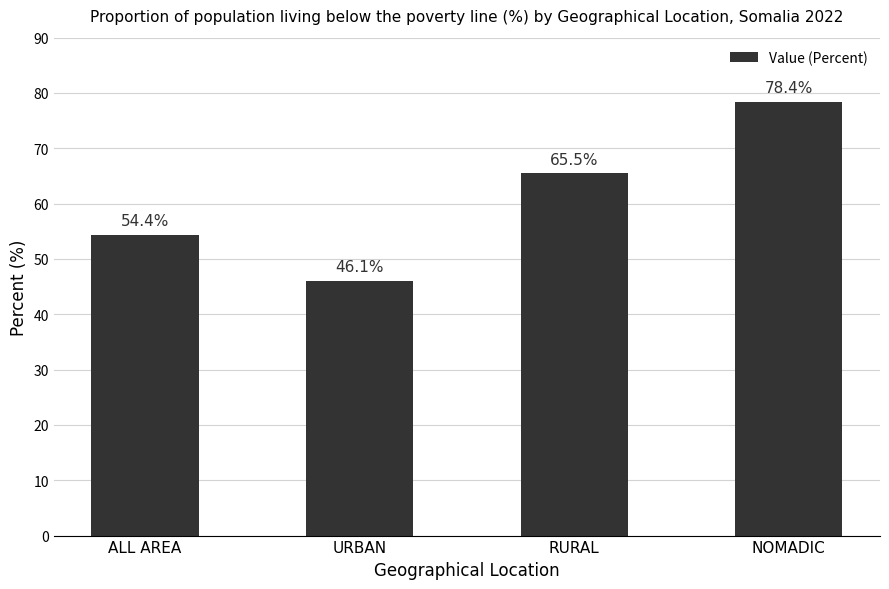

Reading left to right, what are all the values shown in this chart?

54.4	46.1	65.5	78.4